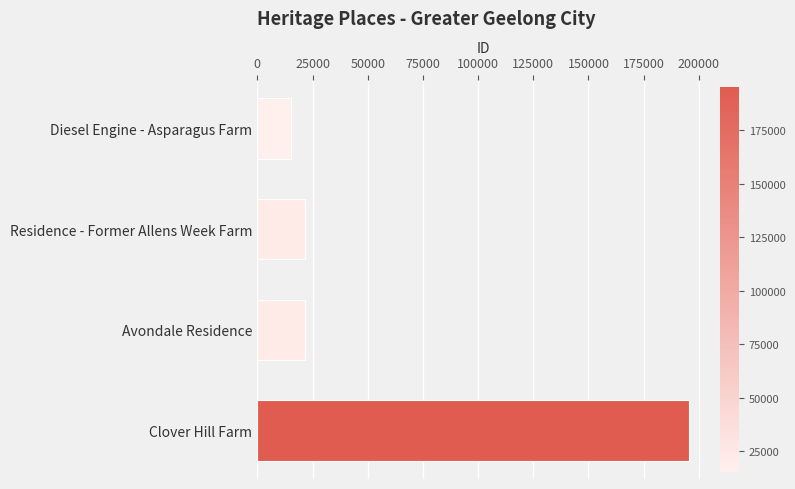

What is the change in value from Residence - Former Allens Week Farm to Clover Hill Farm?

+173732